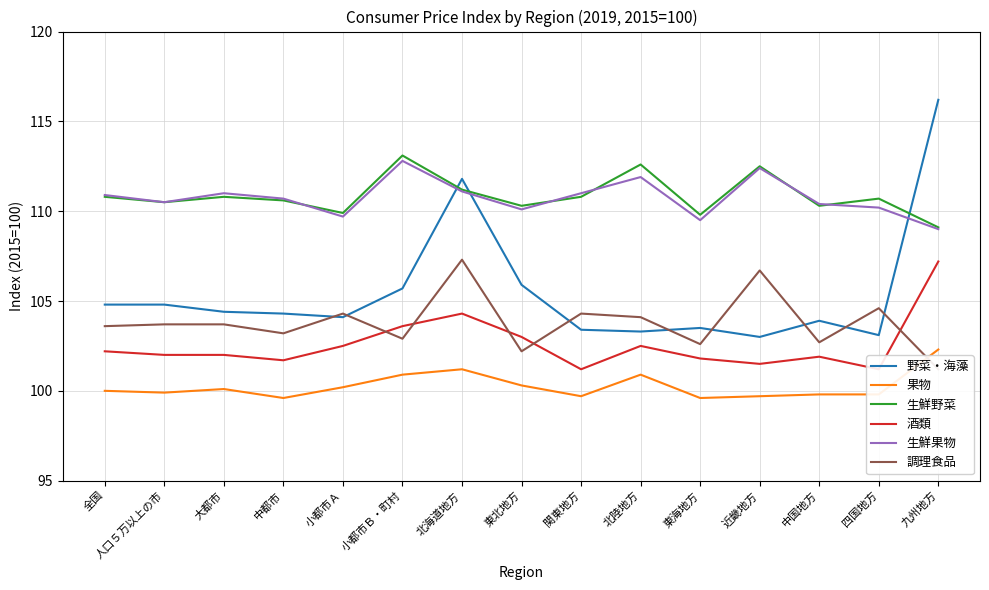

True or false: 生鮮野菜 and 果物 cross at least once.

False